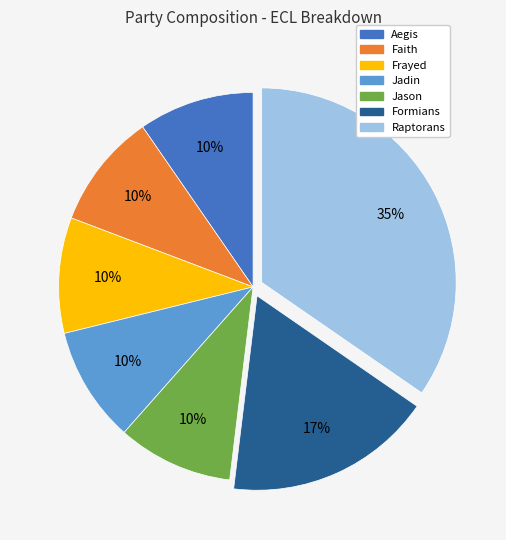

How many segments does this pie chart have?

7